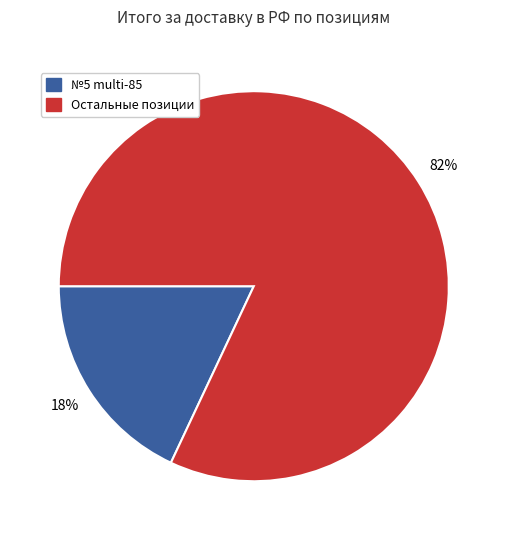

Which category accounts for the majority?

Остальные позиции